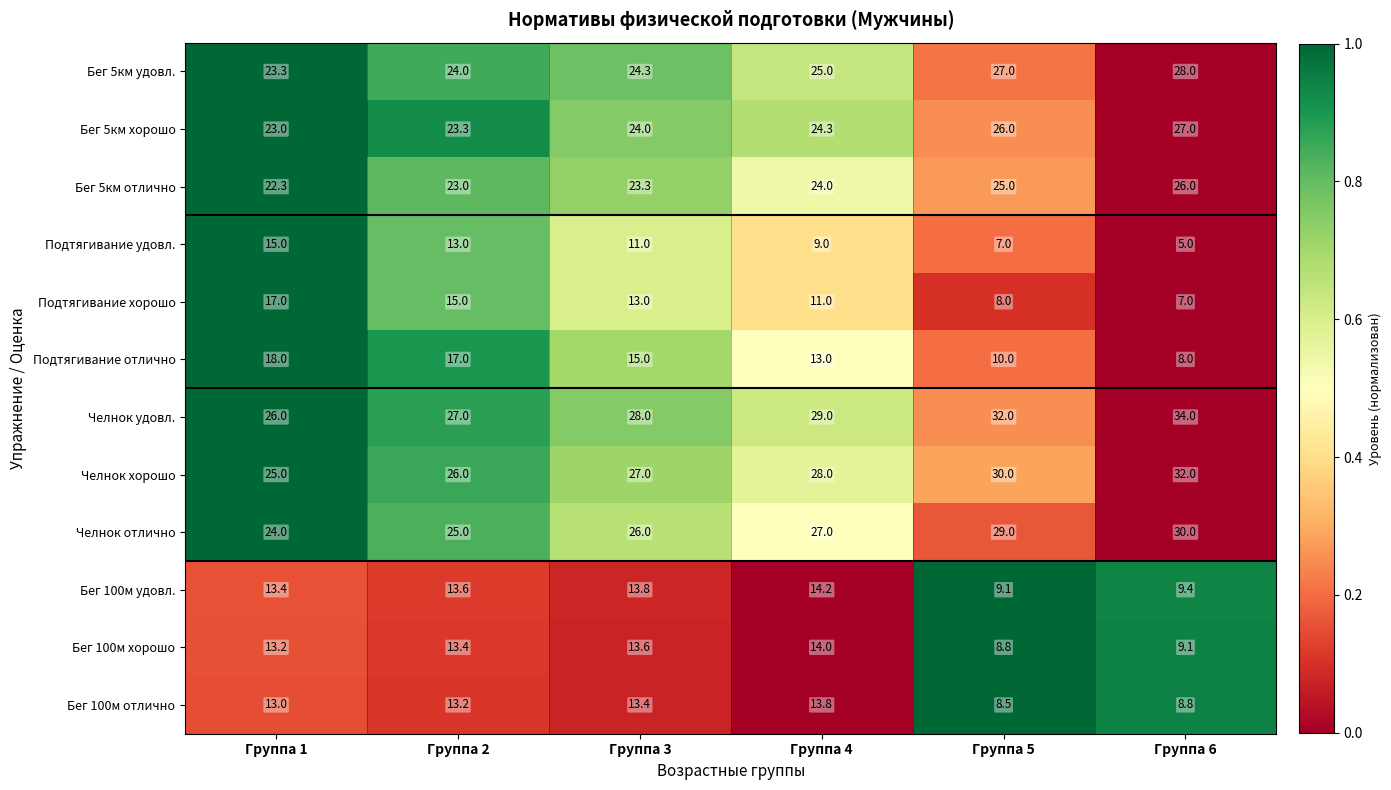

Is the value of Бег 5км удовл. at Группа 1 greater than the value of Подтягивание хорошо at Группа 6?

Yes